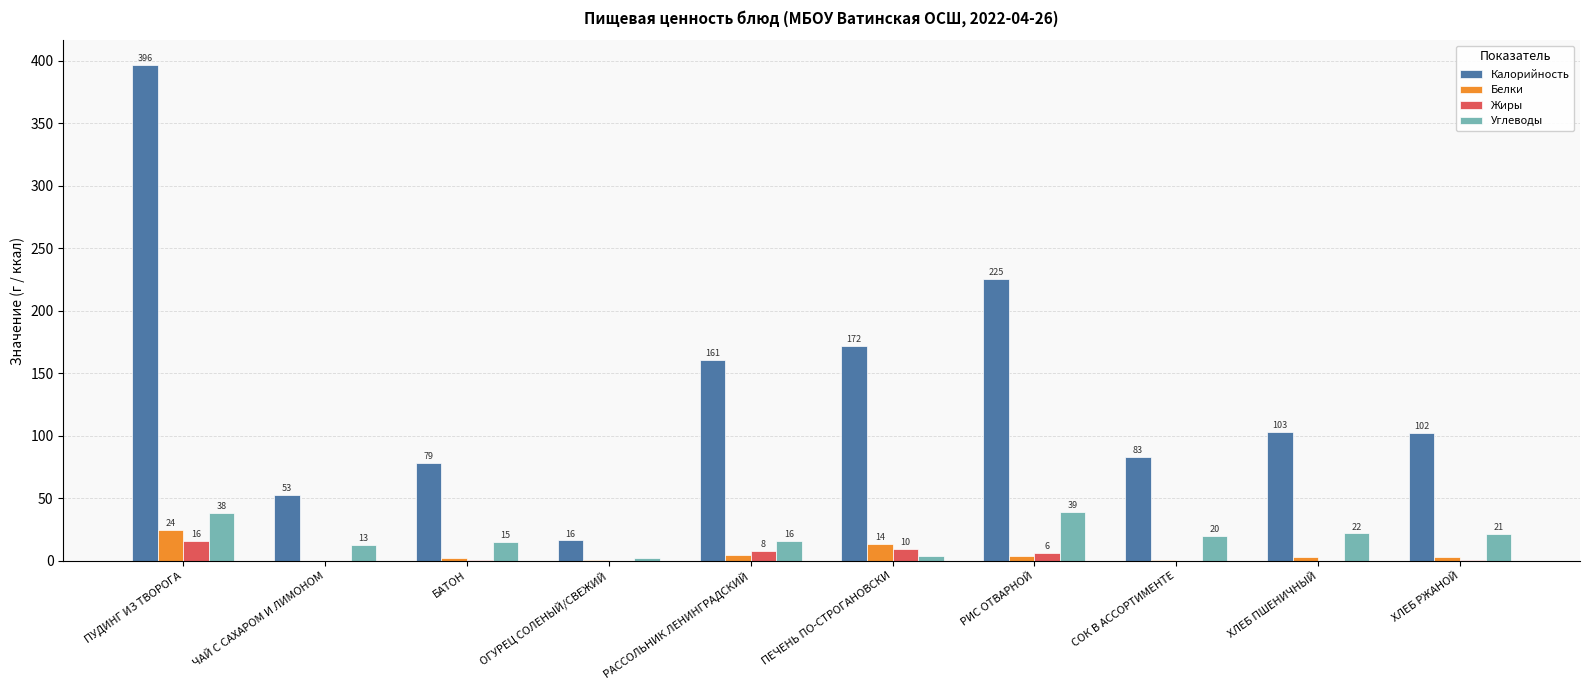

Which category has the highest value across all series?

ПУДИНГ ИЗ ТВОРОГА